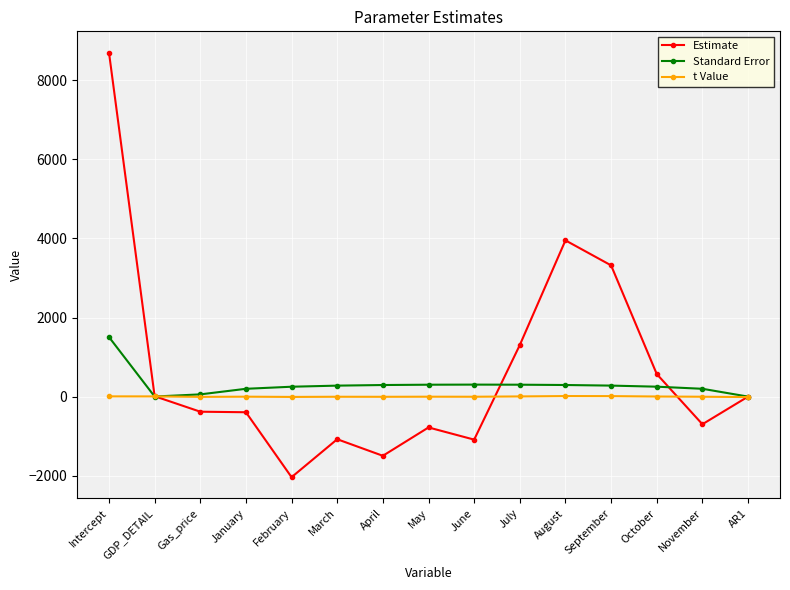

The Standard Error series shows 277.5 at March. True or false?

True